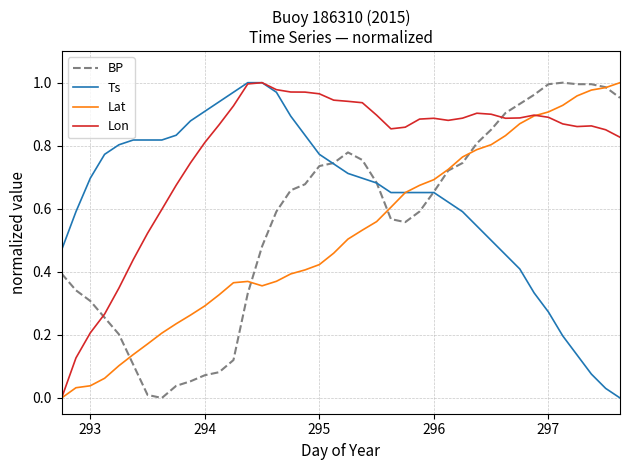

Which series has the largest total across all categories?

Lon